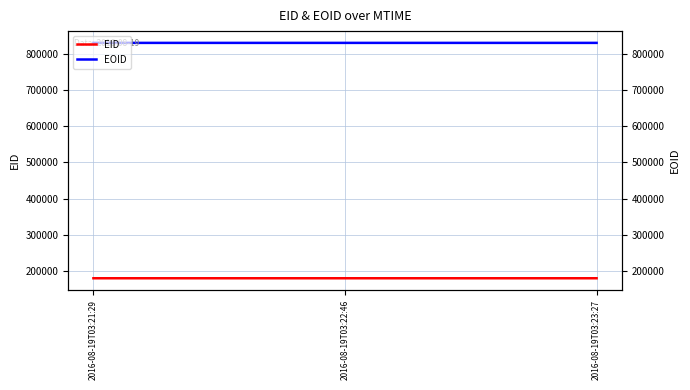

How many distinct data groups are displayed?

2